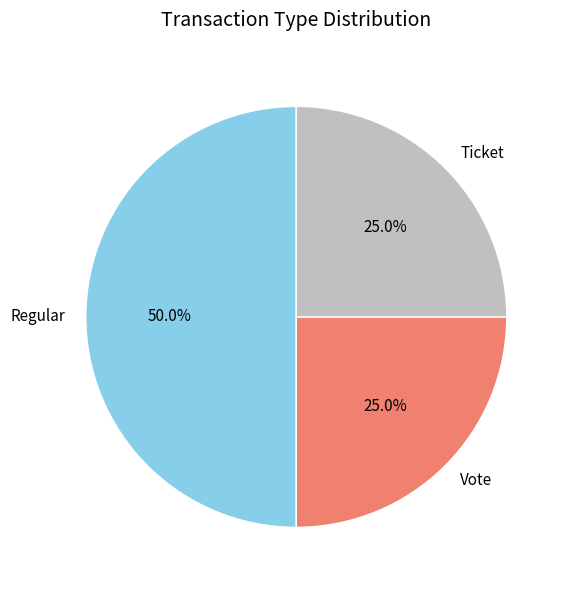

Does Vote represent more than half of the total?

No